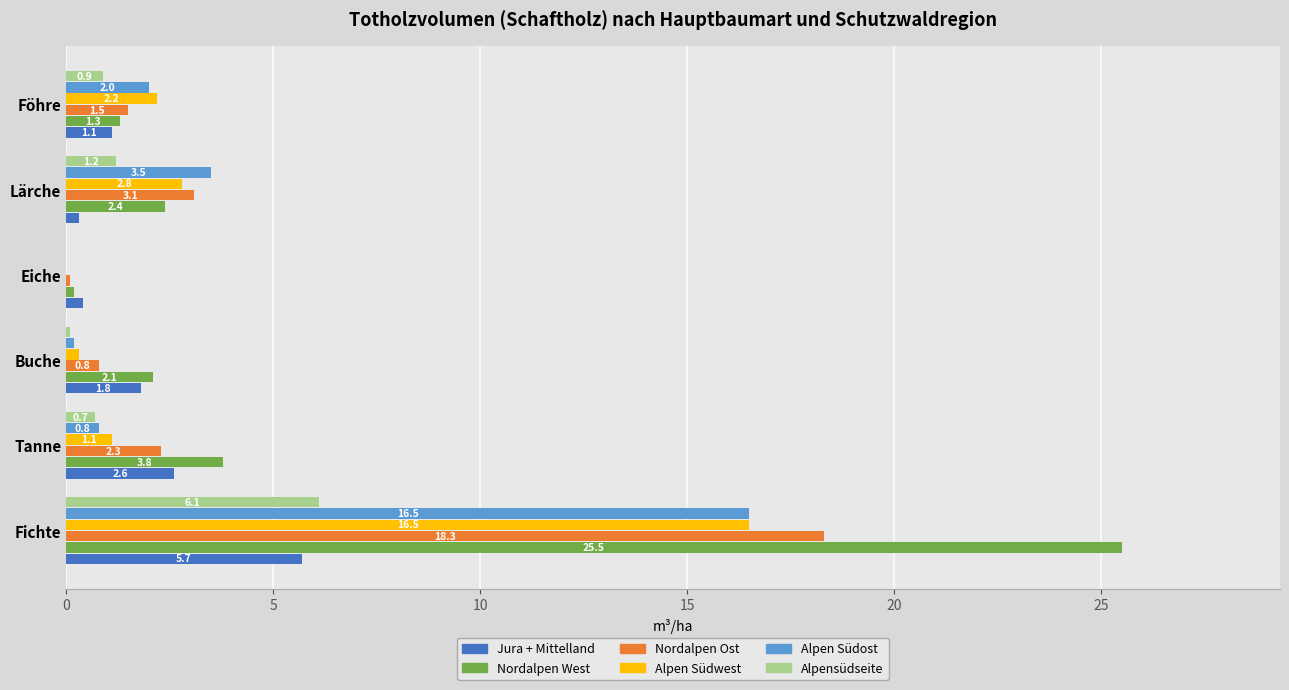

The Alpen Südwest series shows 0.0 at Eiche. True or false?

True